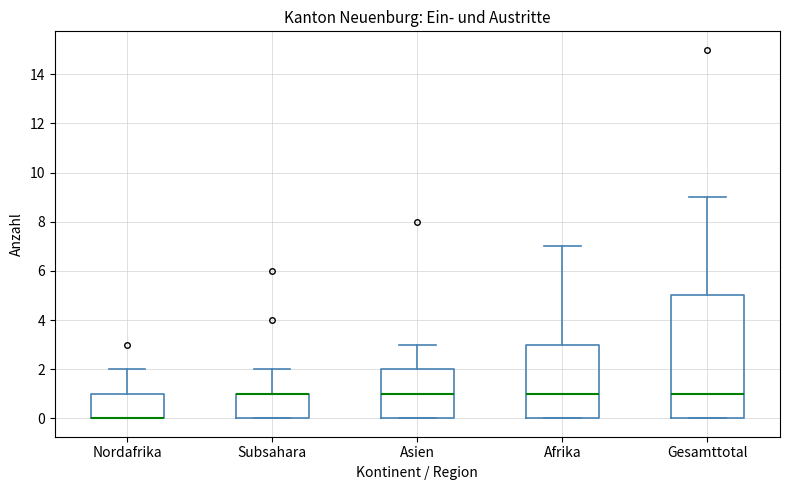

Comparing the boxes themselves (not the whiskers), which one is the tallest?

Gesamttotal